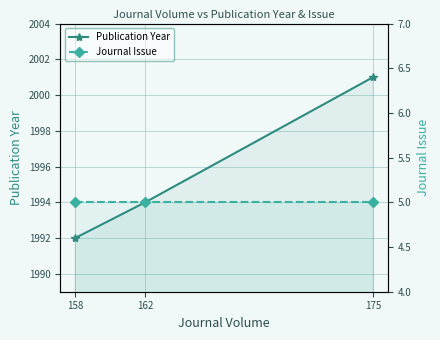

Which has a higher value, 158 or 175?

175